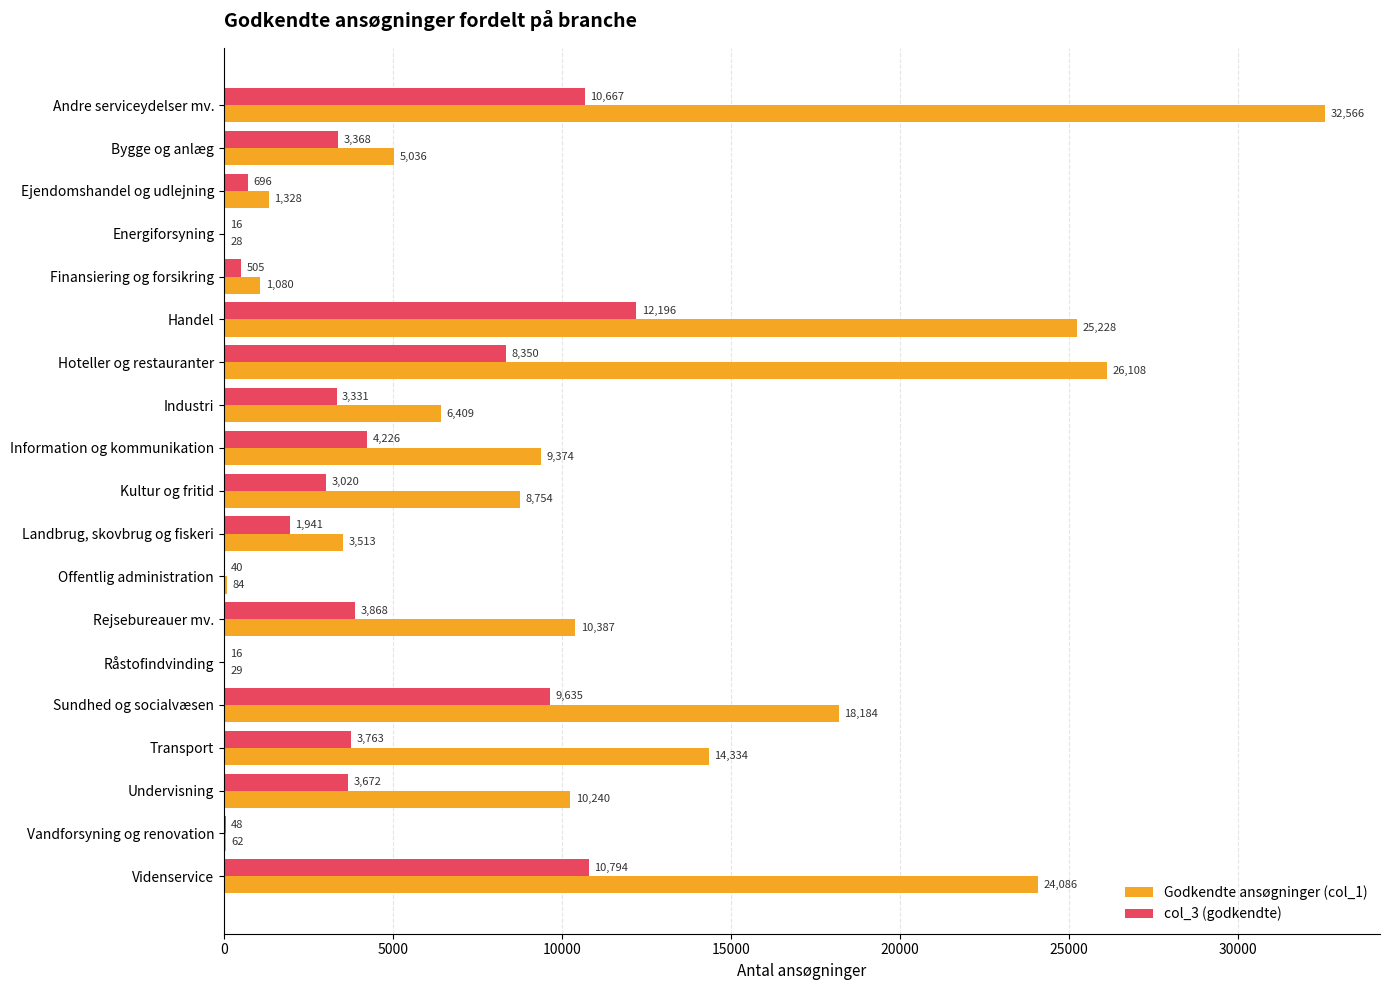

The value of Godkendte ansøgninger (col_1) at Ejendomshandel og udlejning is 1328. True or false?

True